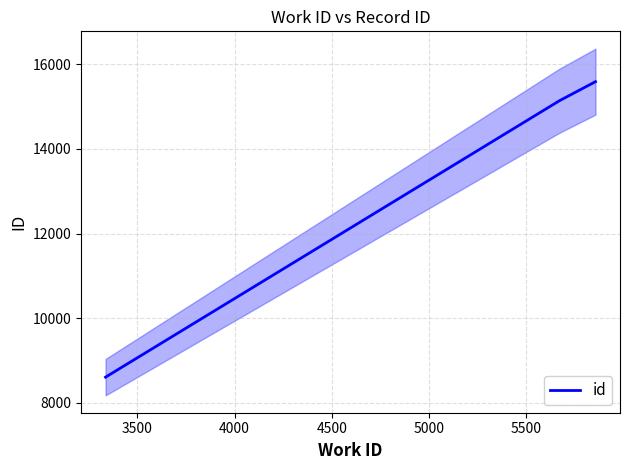

How many data points are less than 15138?

1